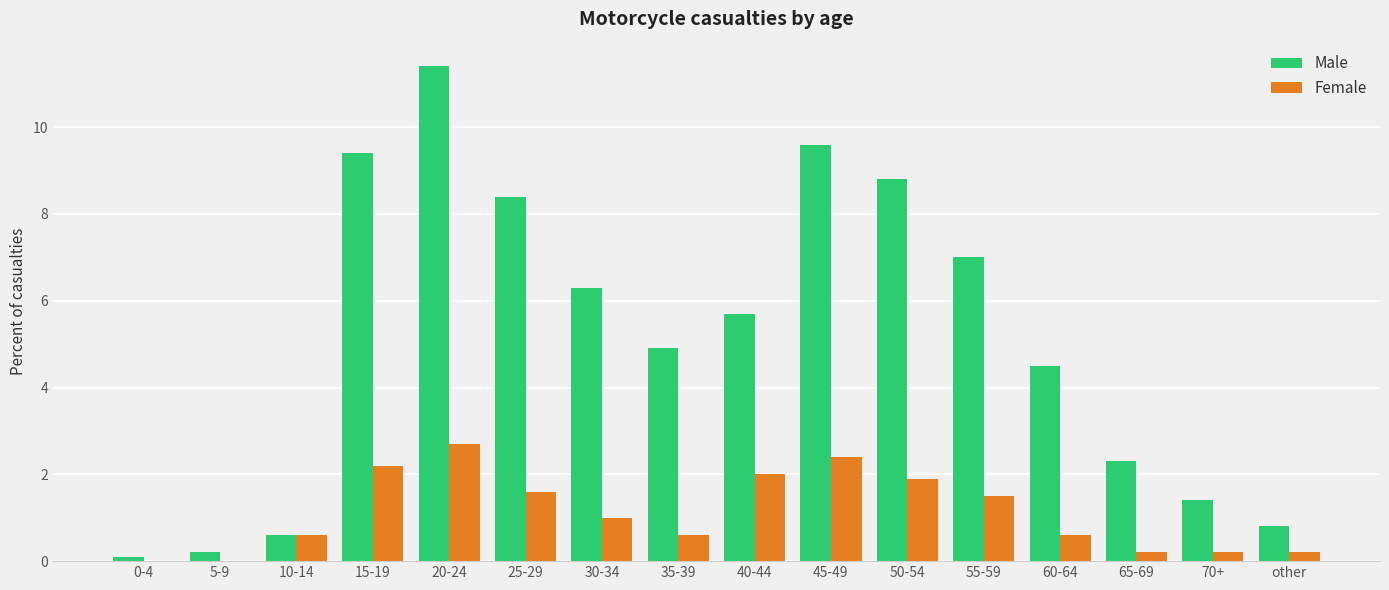

The Male series shows 4.0 at 65-69. True or false?

False